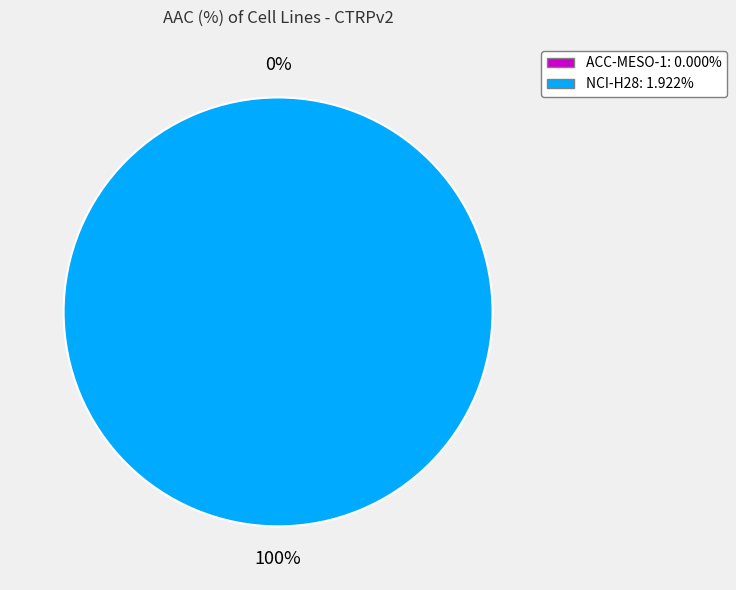

What is the smallest slice in the pie chart?

ACC-MESO-1